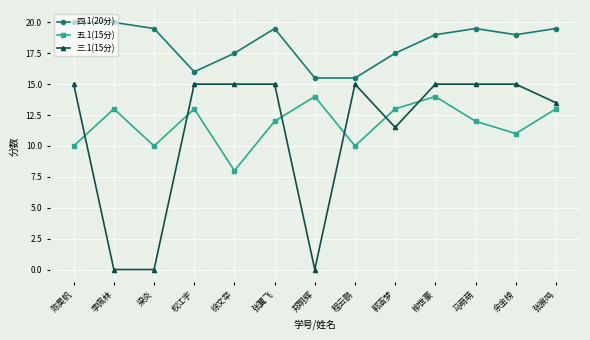

At which category is the sum across all series the highest?

柳世豪